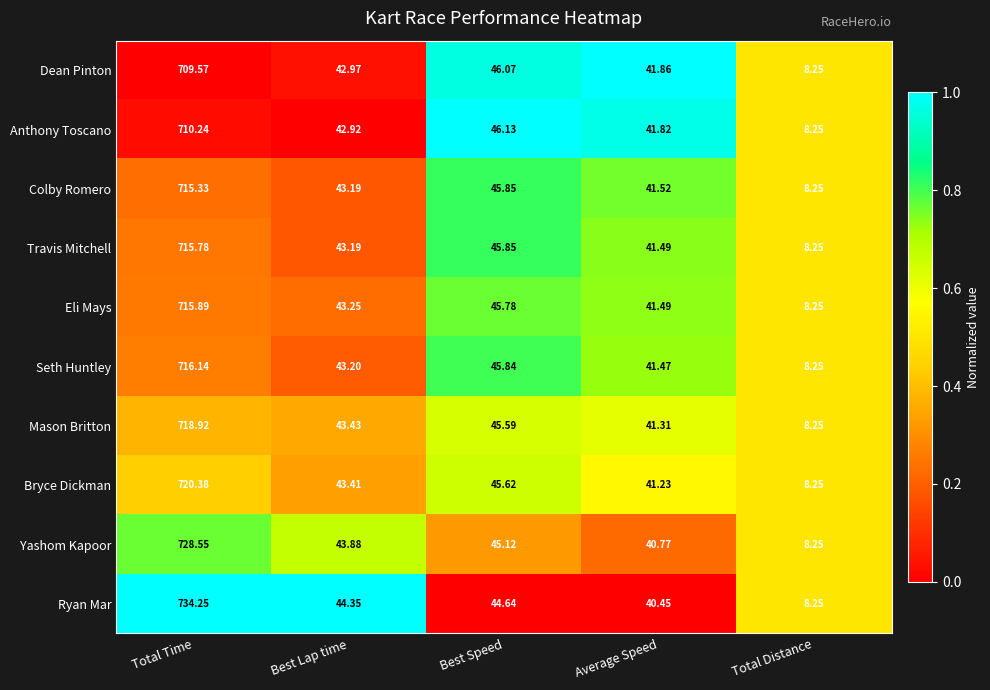

Which category has the lowest value in the Travis Mitchell series?

Total Distance